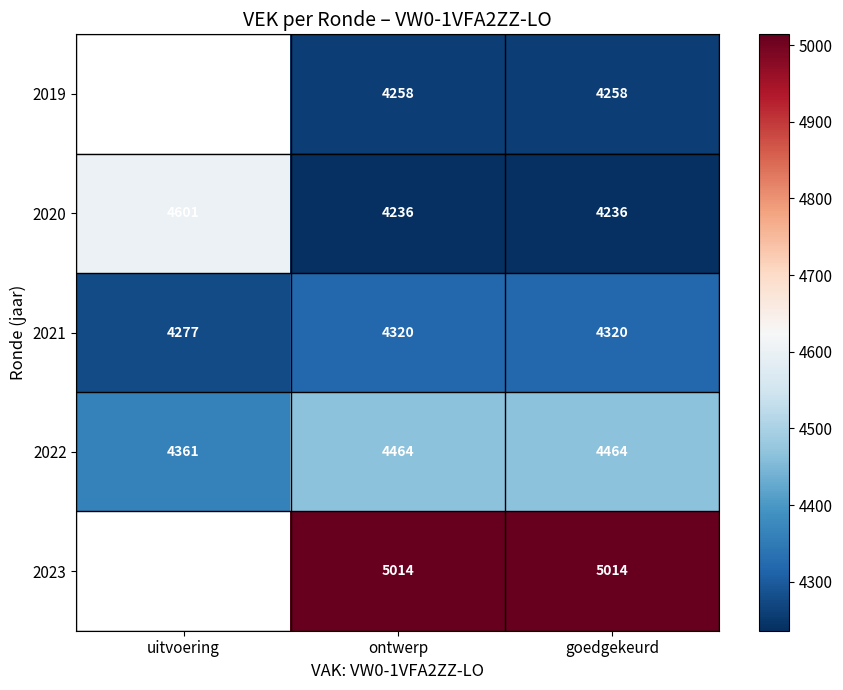

At which category does the chart reach its minimum across all series?

ontwerp